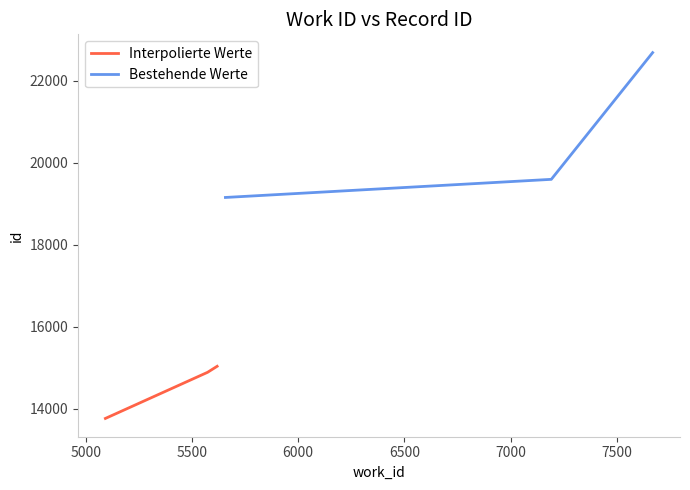

What is the difference between the highest and lowest values at 5500?

7651